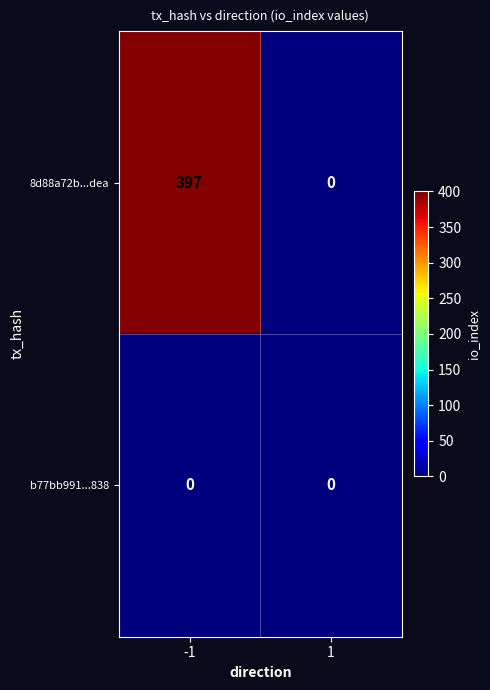

What is the total value across all series at -1?

397